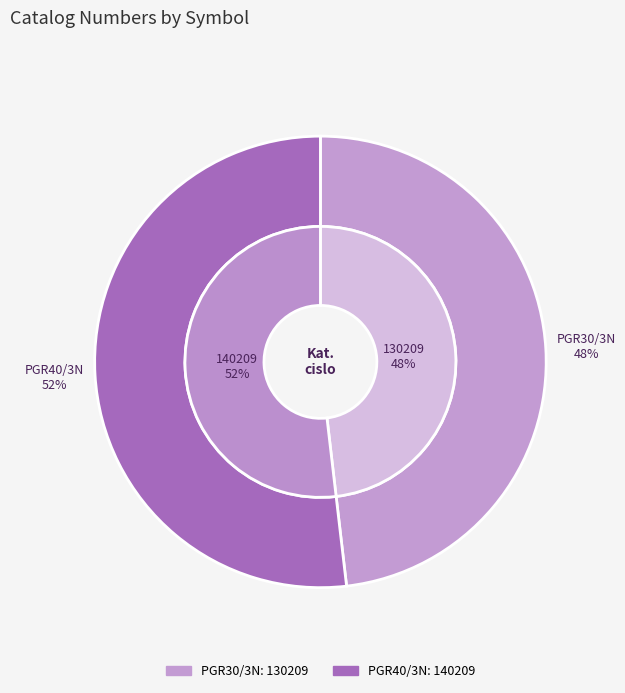

How many slices are in this pie chart?

2